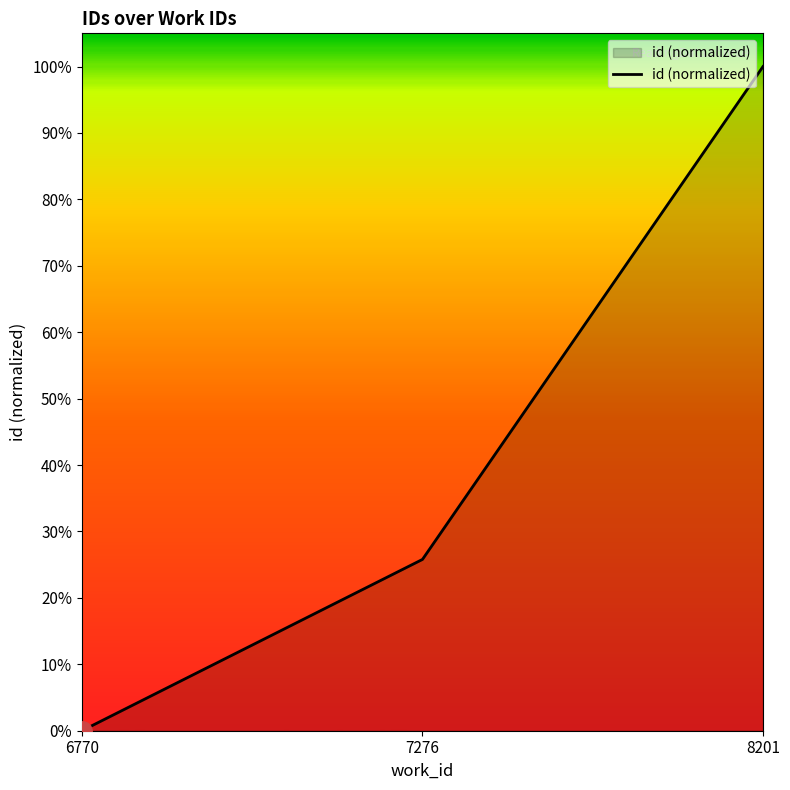

At which label is the value closest to 0?

6770